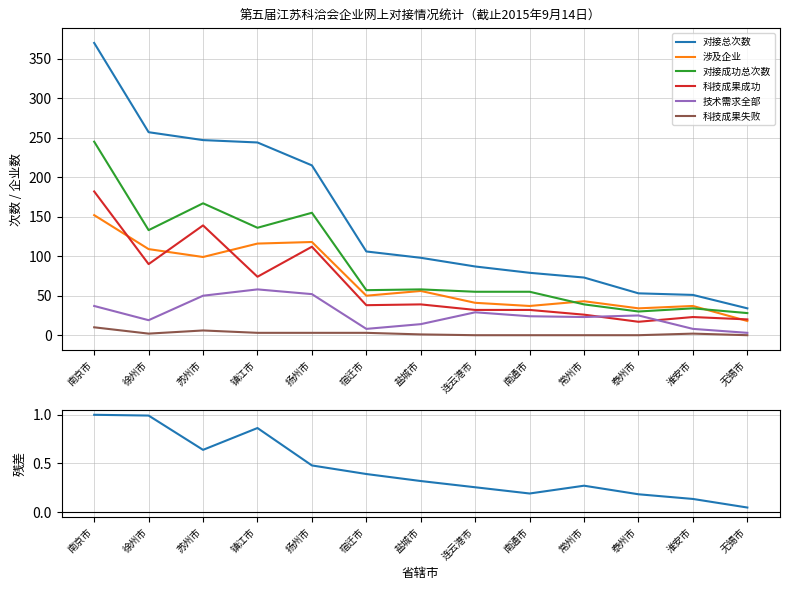

Reading right to left, what are all the values shown in this chart?

对接总次数: 34	51	53	73	79	87	98	106	215	244	247	257	370
涉及企业: 18	37	34	43	37	41	56	50	118	116	99	109	152
对接成功总次数: 28	34	30	39	55	55	58	57	155	136	167	133	245
科技成果成功: 20	23	17	26	32	32	39	38	112	74	139	90	182
技术需求全部: 3	8	25	23	24	29	14	8	52	58	50	19	37
科技成果失败: 0	2	0	0	0	0	1	3	3	3	6	2	10